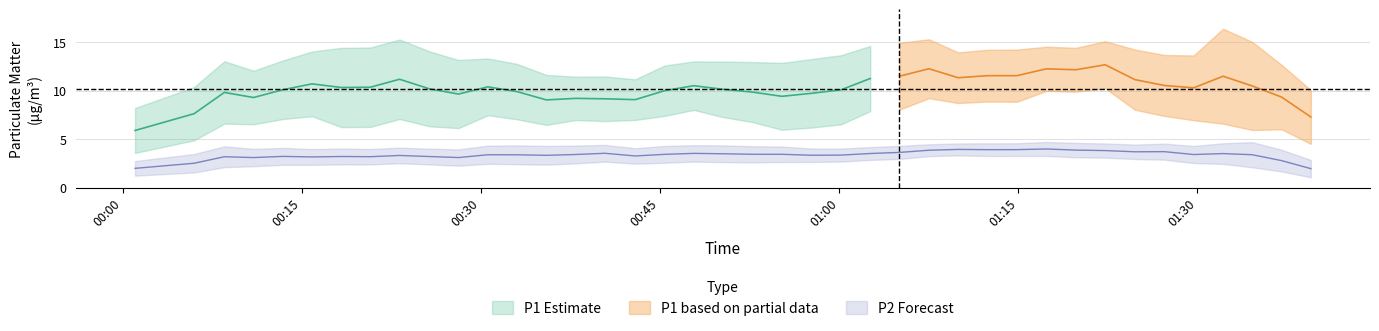

Between 1 and 5, which series saw the biggest shift?

P1